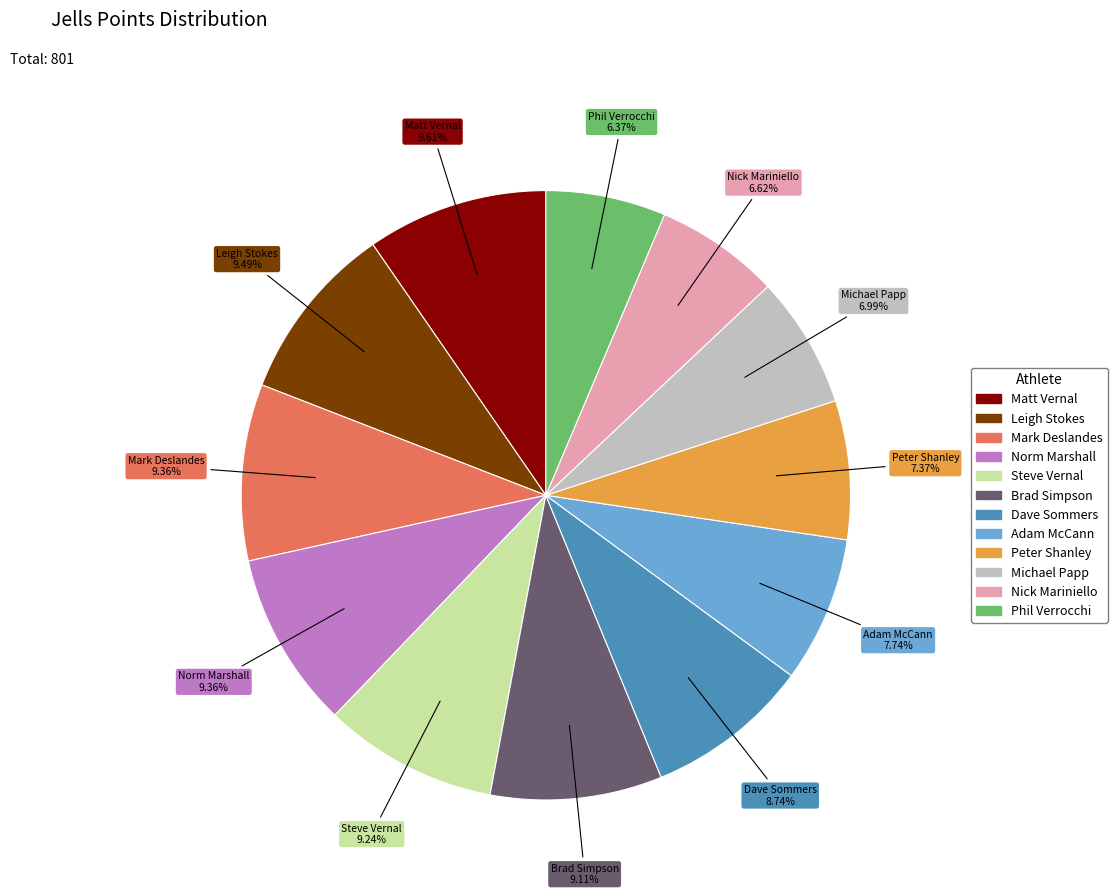

To the nearest percent, what is the combined percentage of Matt Vernal and Nick Mariniello?

16%